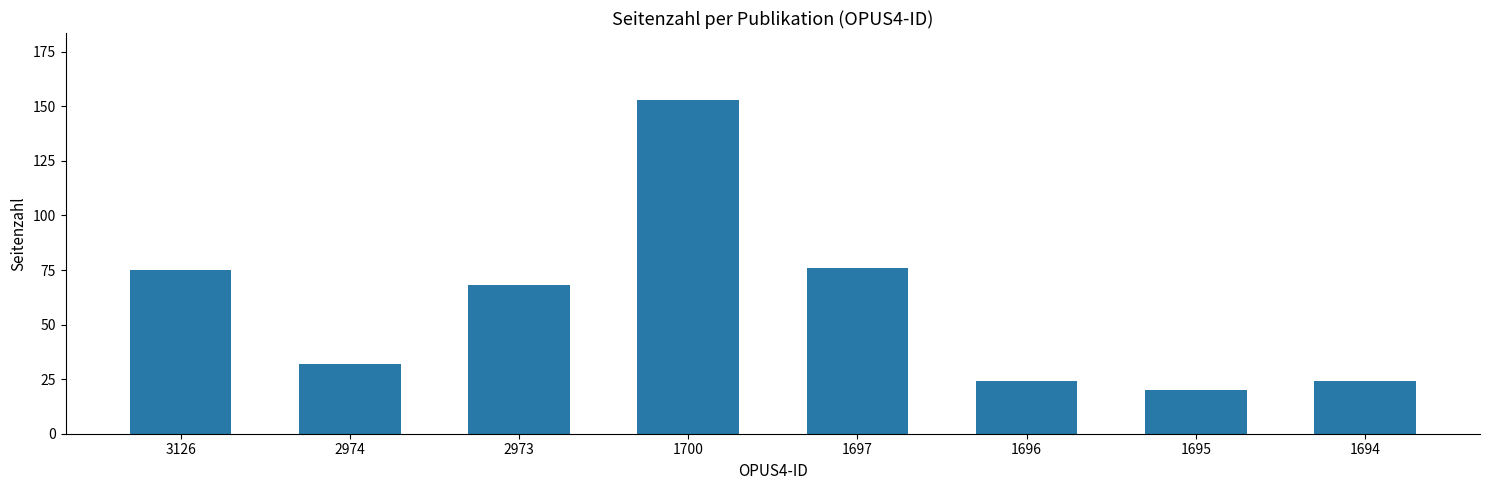

What is the approximate value at 1700, to the nearest 10?

150